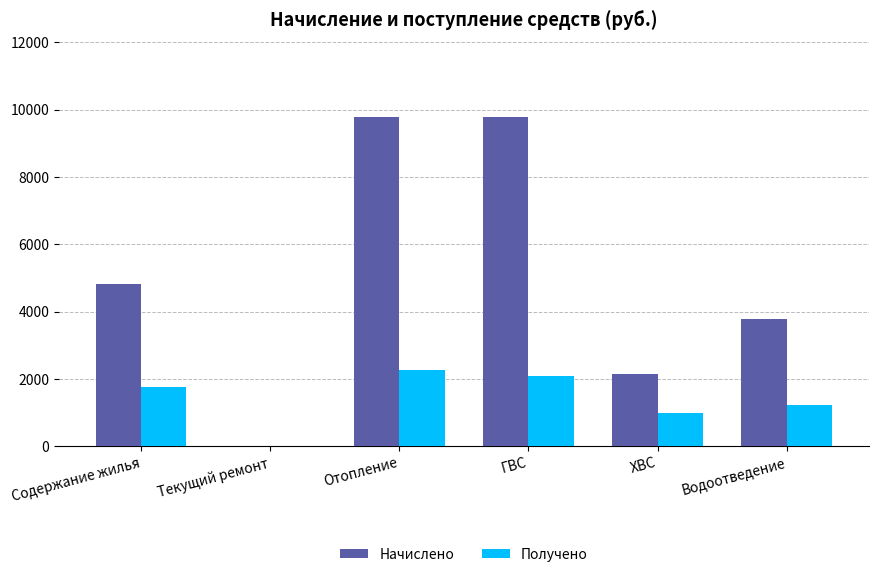

The Получено series shows 445.5 at Содержание жилья. True or false?

False